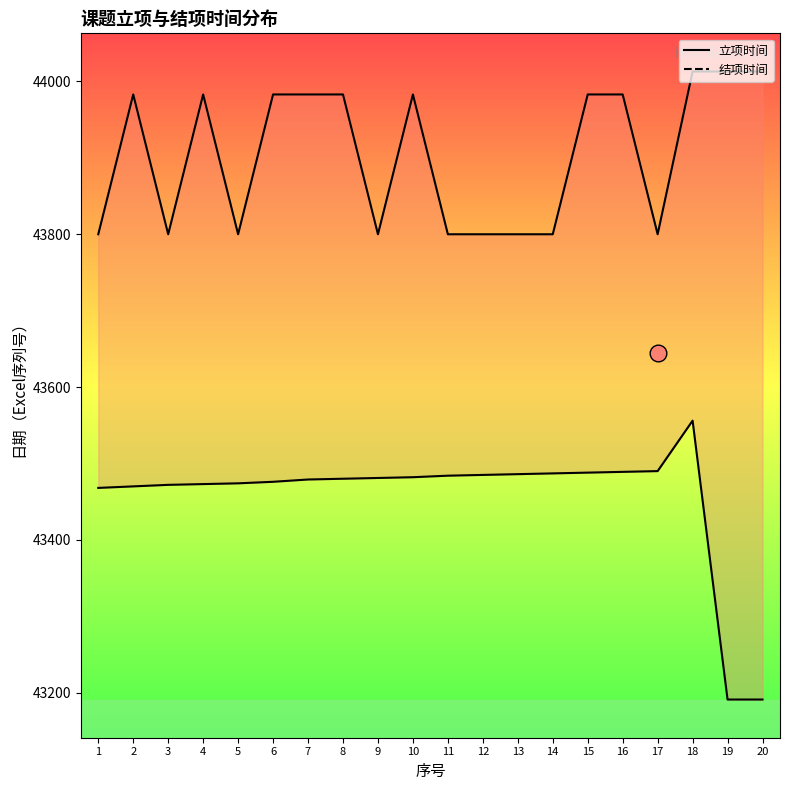

Rank the categories by 结项时间 value from lowest to highest.

1, 3, 5, 9, 11, 12, 13, 14, 17, 2, 4, 6, 7, 8, 10, 15, 16, 18, 19, 20